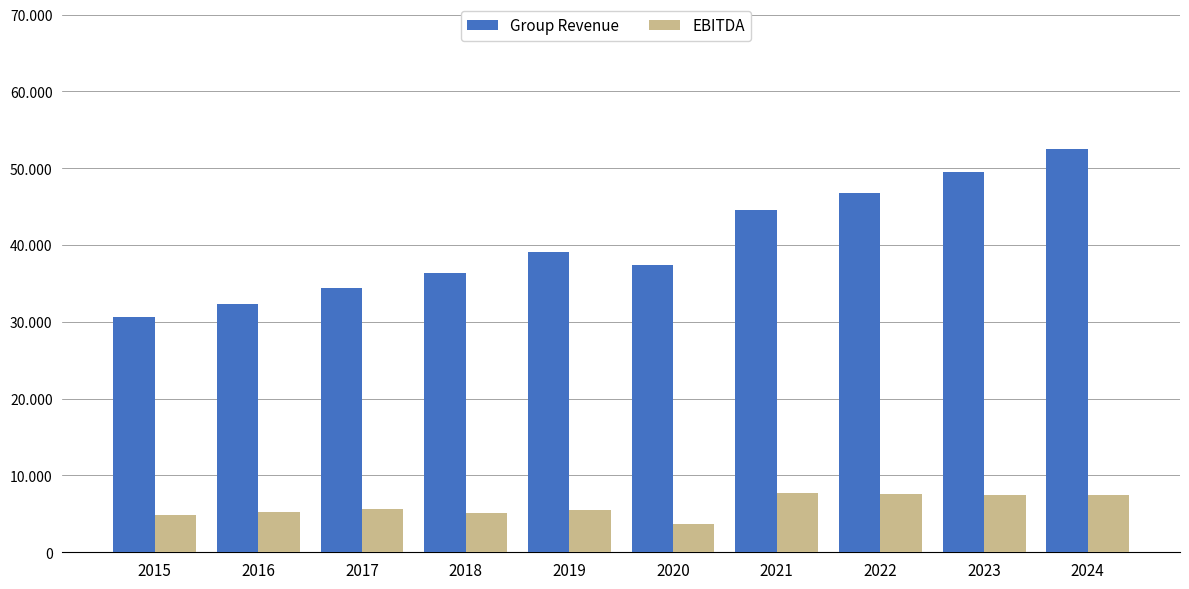

The EBITDA series shows 7573.0 at 2022. True or false?

True